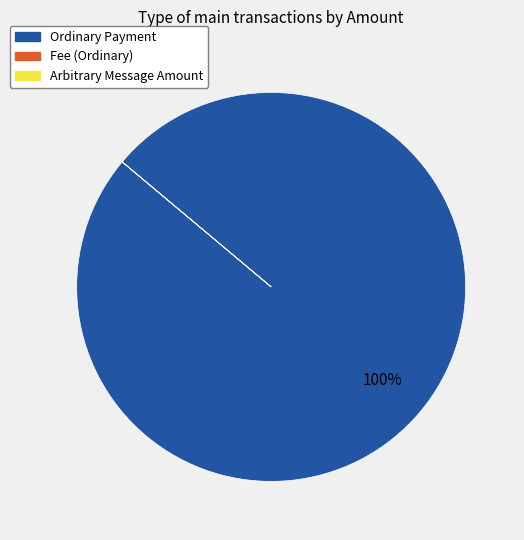

Which slice is the largest?

Ordinary Payment